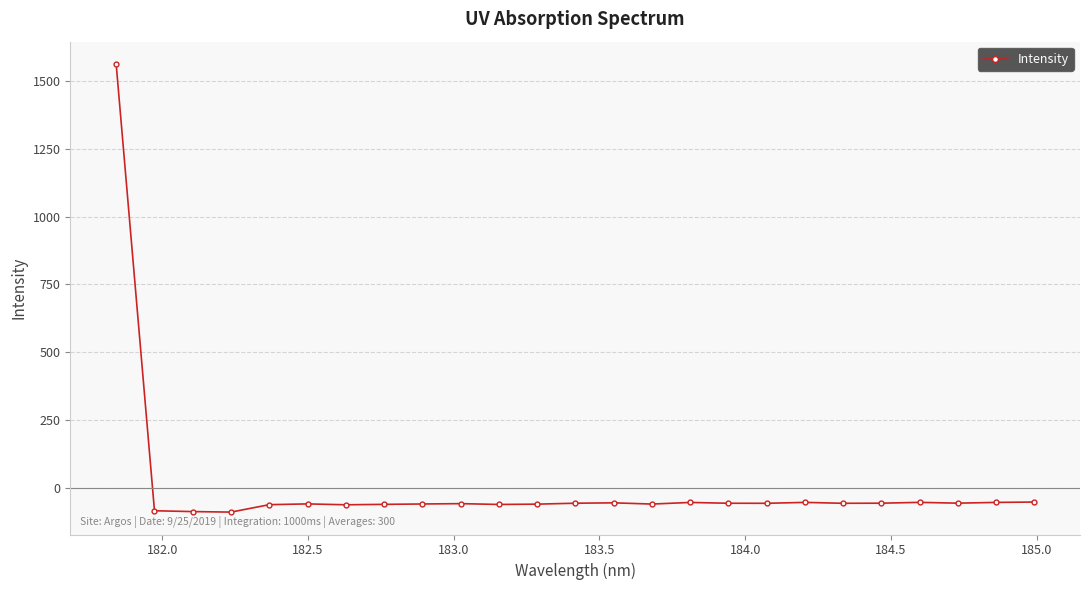

What is the sum of all values?

86.4